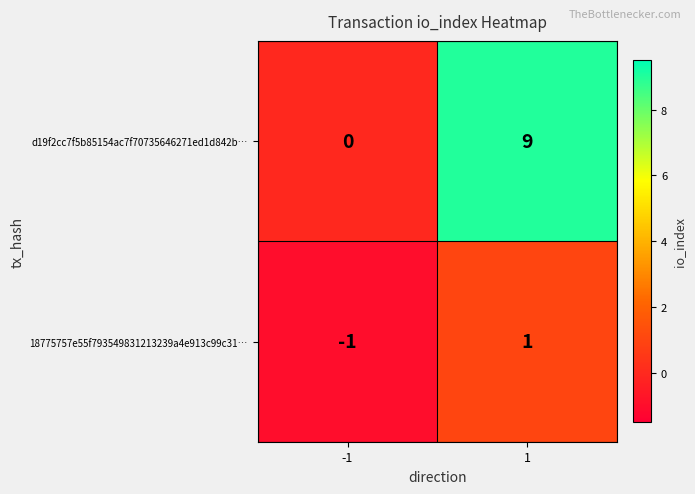

Count the number of data series in this chart.

2